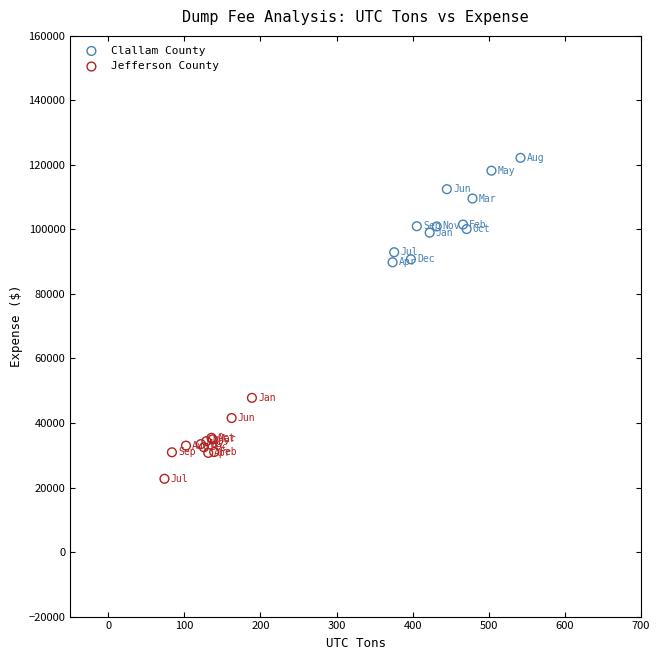

Which series contains the highest Y value?

Clallam County